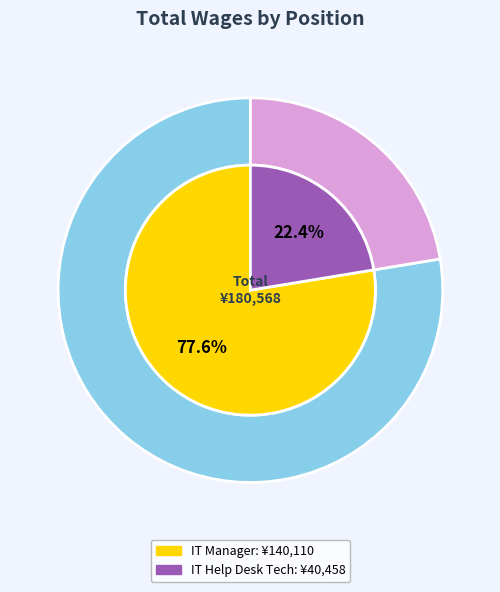

To the nearest percent, what percentage of the pie is Information Technology Manager?

78%